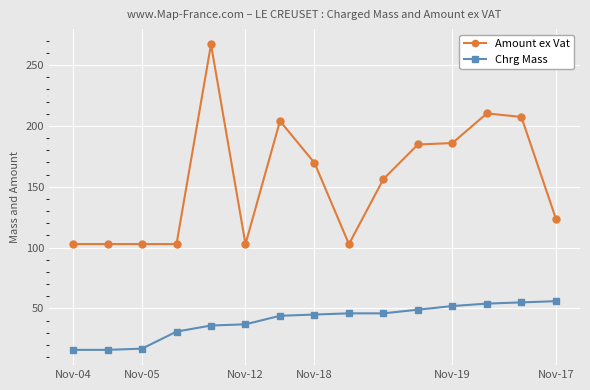

How many categories are shown in the chart?

15